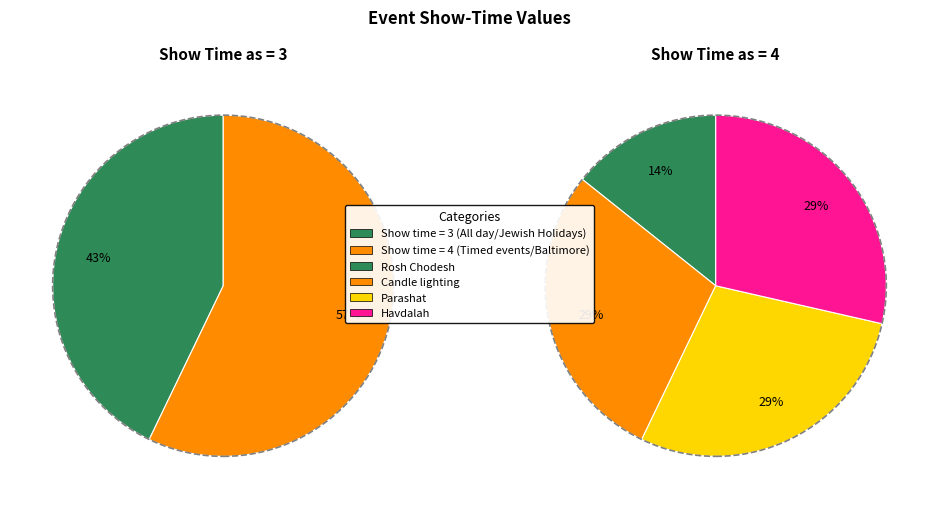

Do Havdalah (19/10) and Havdalah (5/10) together represent more than half of the pie?

No